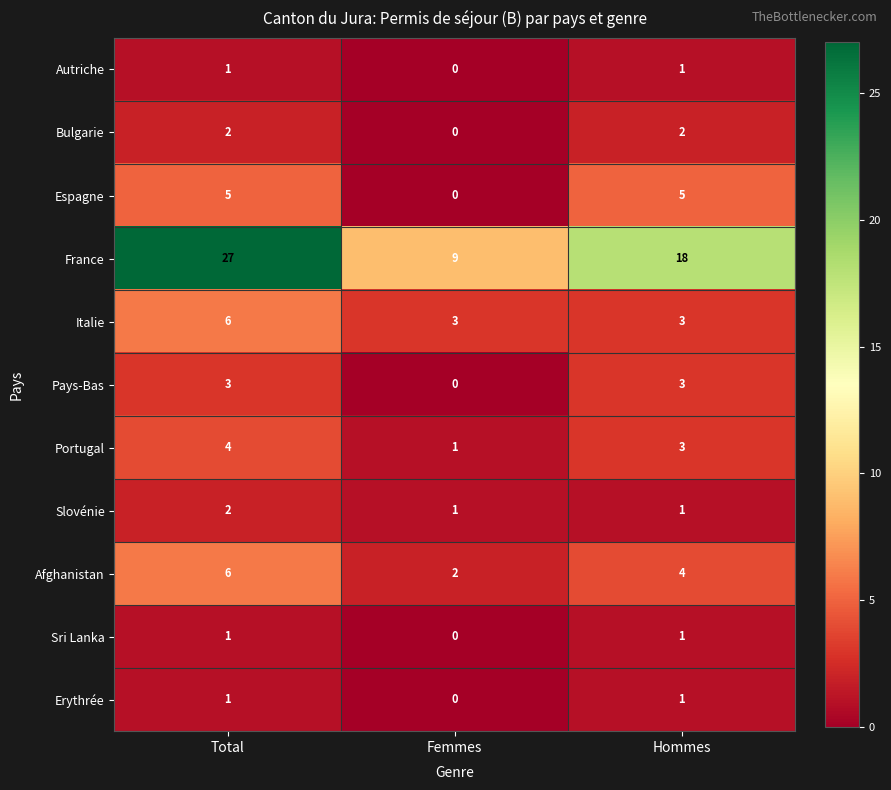

What is the difference between the highest and lowest values at Femmes?

9